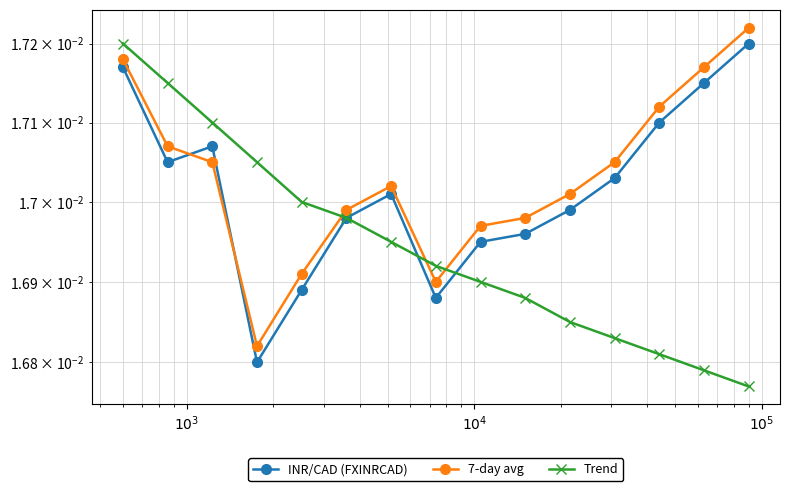

Which series has the largest range (max minus min)?

Trend